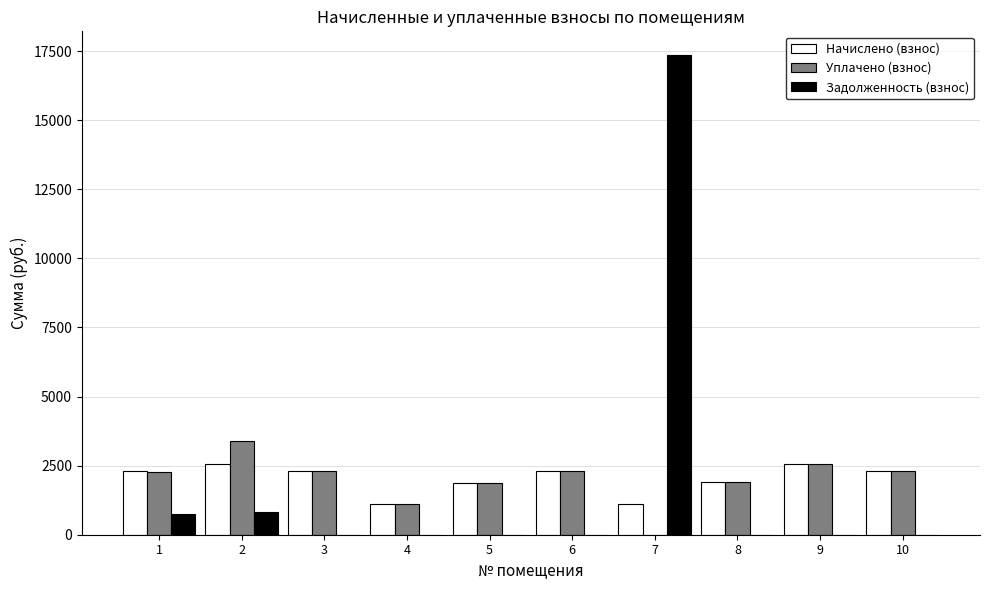

What is the maximum value shown in the chart?

17344.6